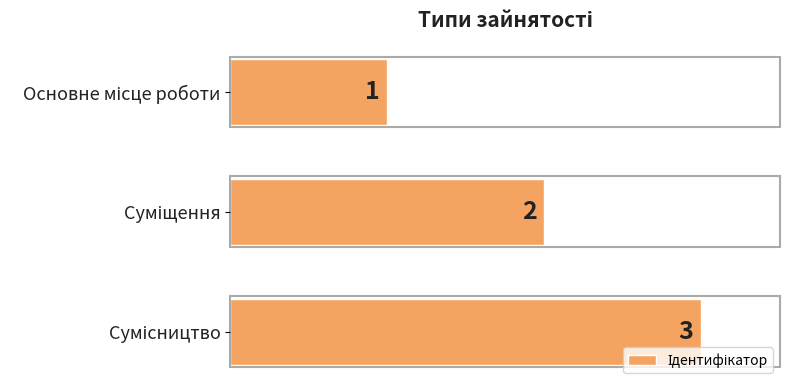

How many values are between 1 and 3?

3